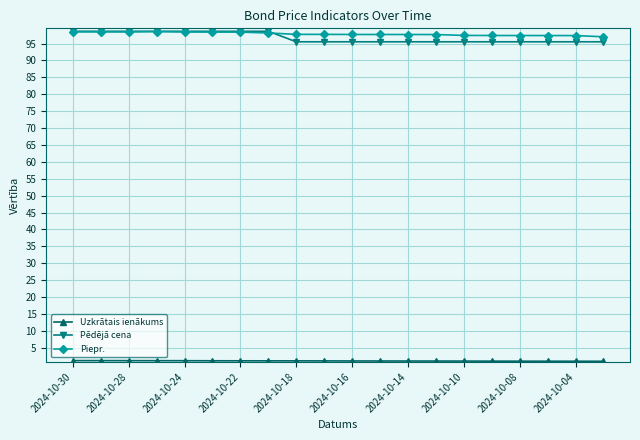

What is the greatest value displayed?

98.6